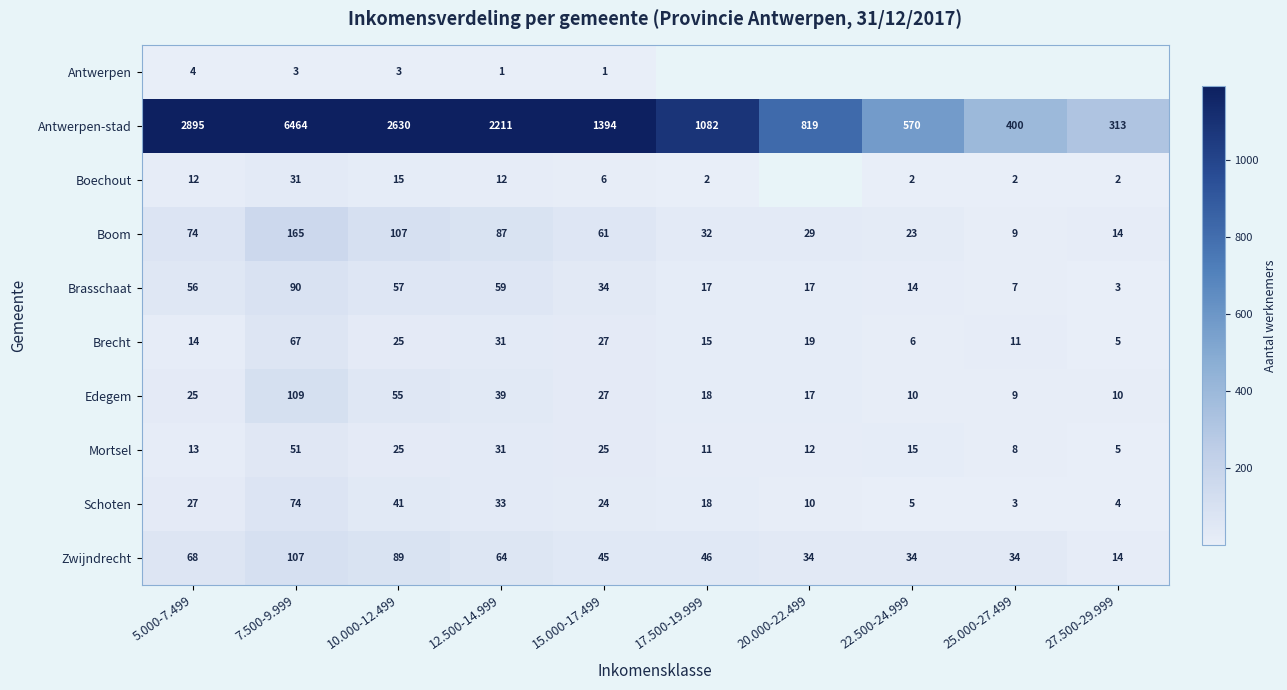

At which category is the sum across all series the highest?

7.500-9.999